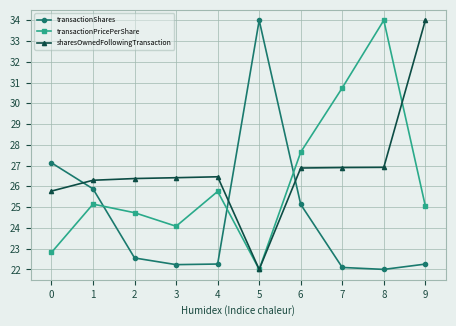

What is the difference between the transactionShares values at 0 and 5?

6.9